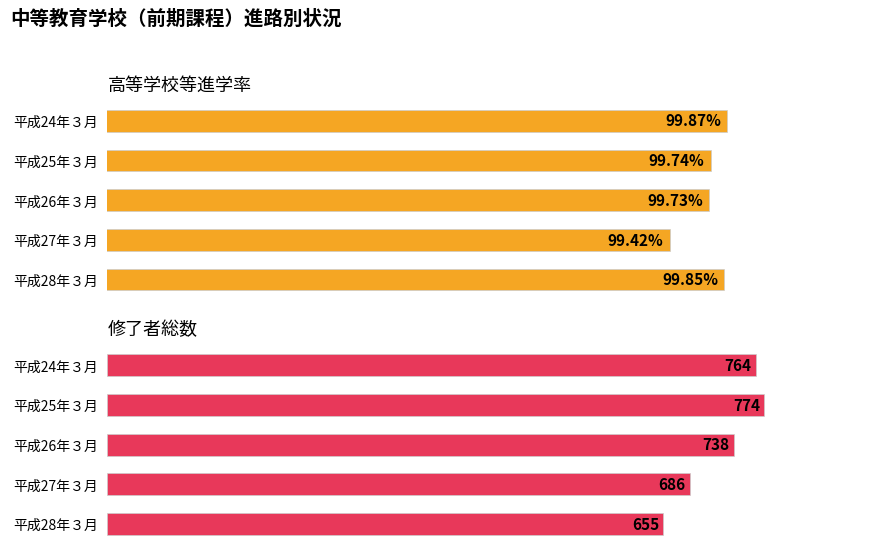

List the series in order of their peak value, lowest first.

高等学校等進学率, 修了者総数